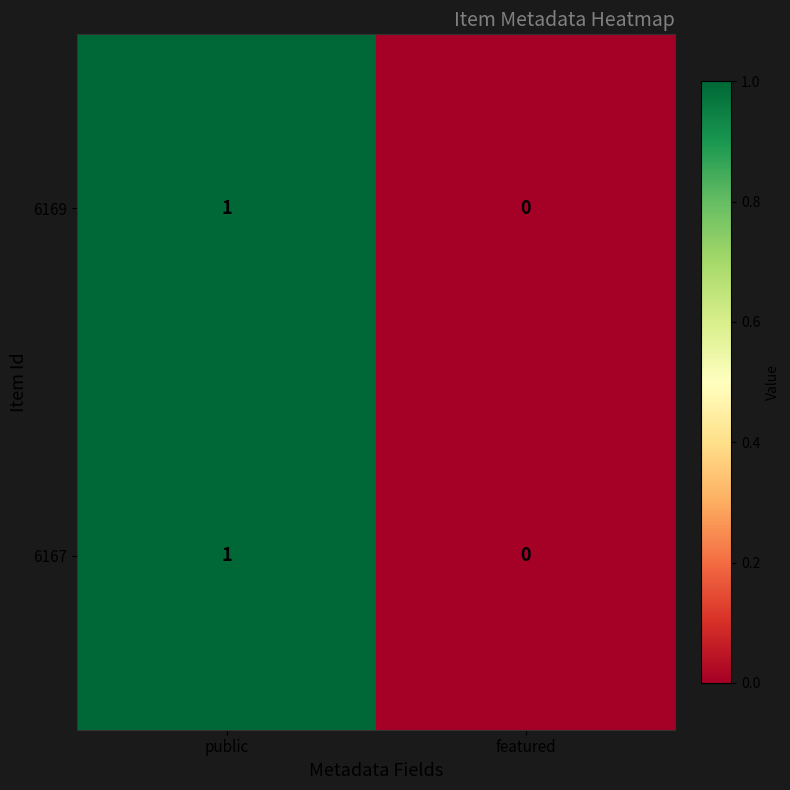

List the labels in order of 6167 value, largest first.

public, featured